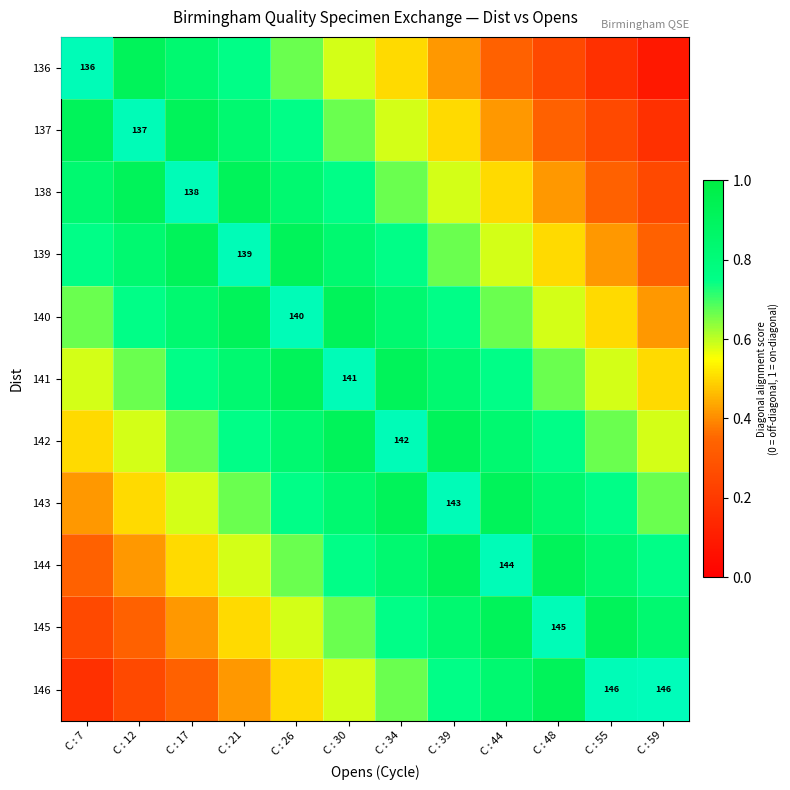

Which series has the largest range (max minus min)?

136